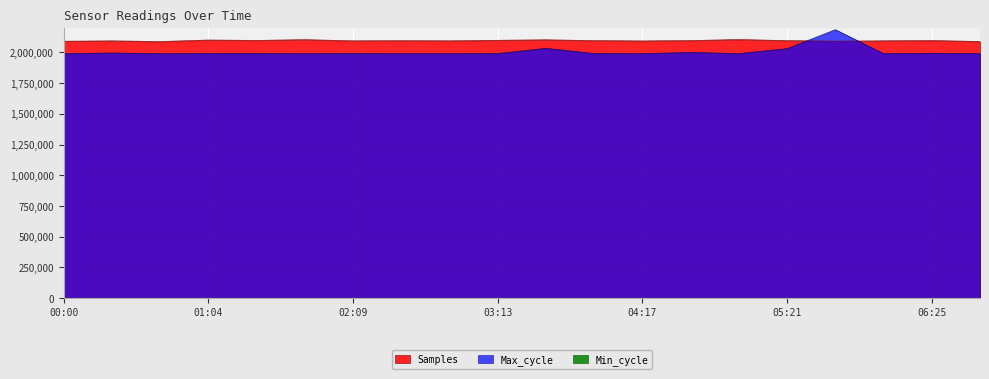

What is the sum of all Max_cycle values?

40119600